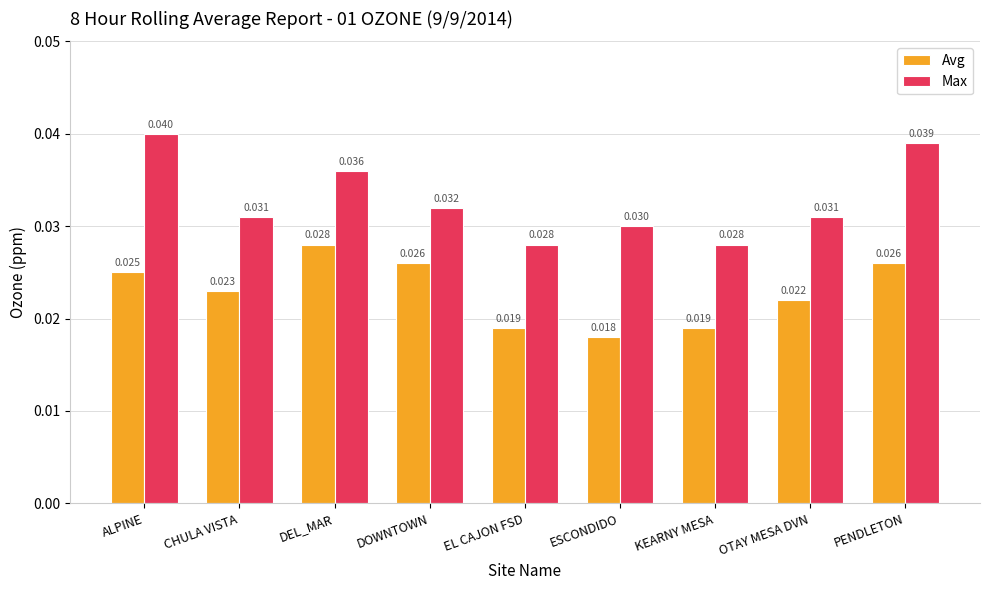

What position from the left is ALPINE?

1